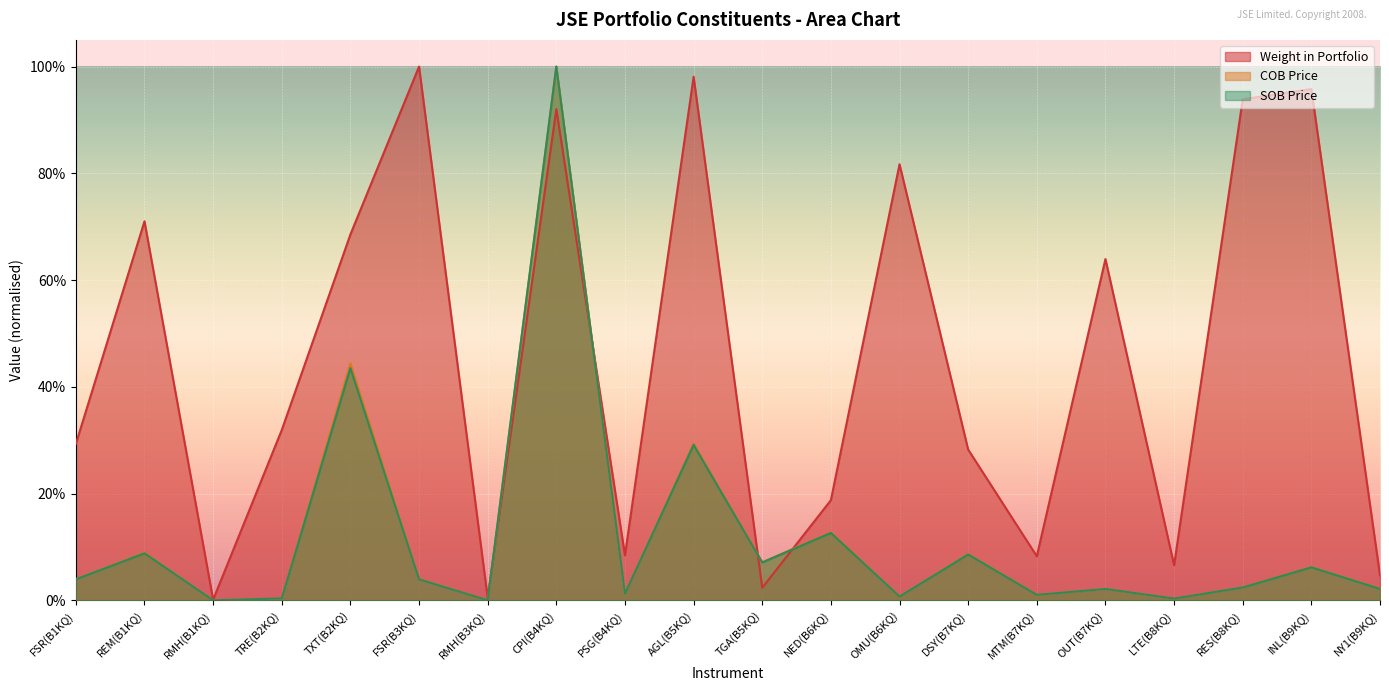

Is it true that SOB Price equals 0.0 at MTM(B7KQ)?

True